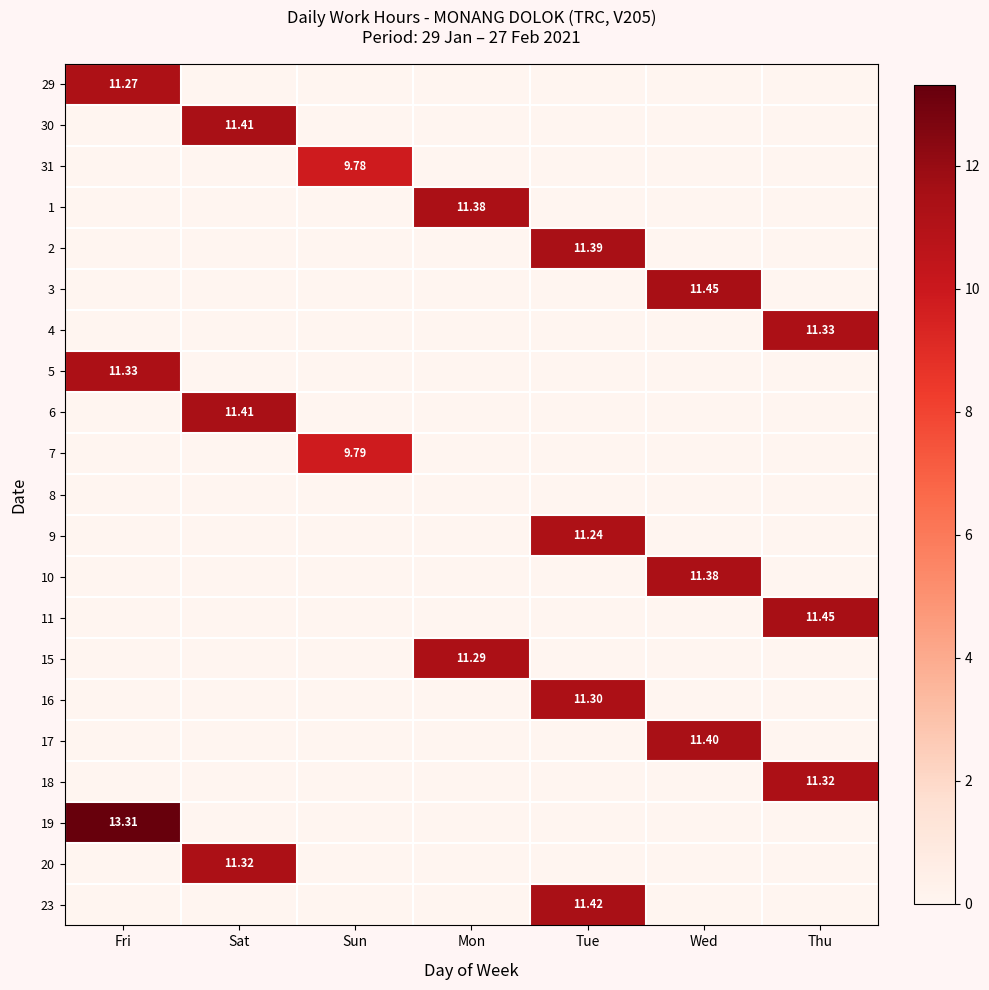

At which category is the sum across all series the highest?

Tue